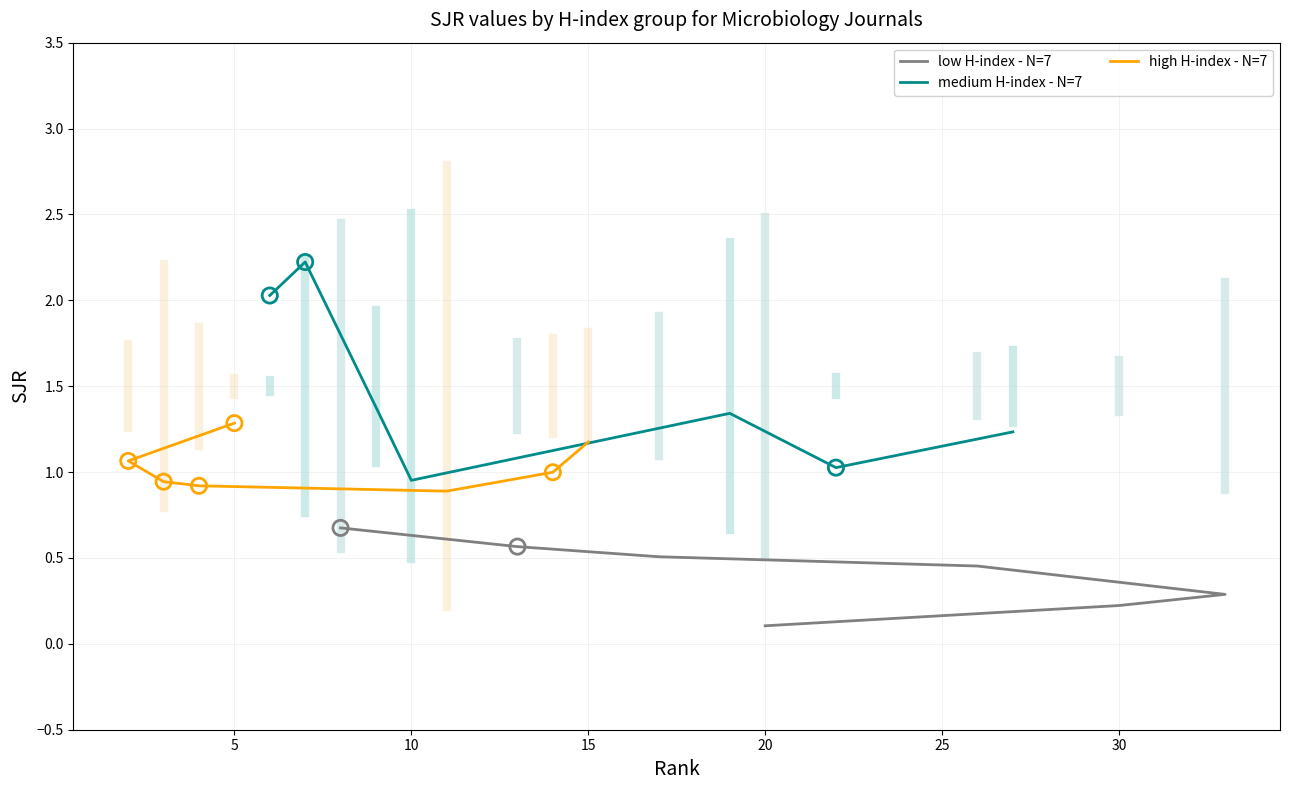

Which series has the largest Y range (max minus min)?

medium H-index - N=7